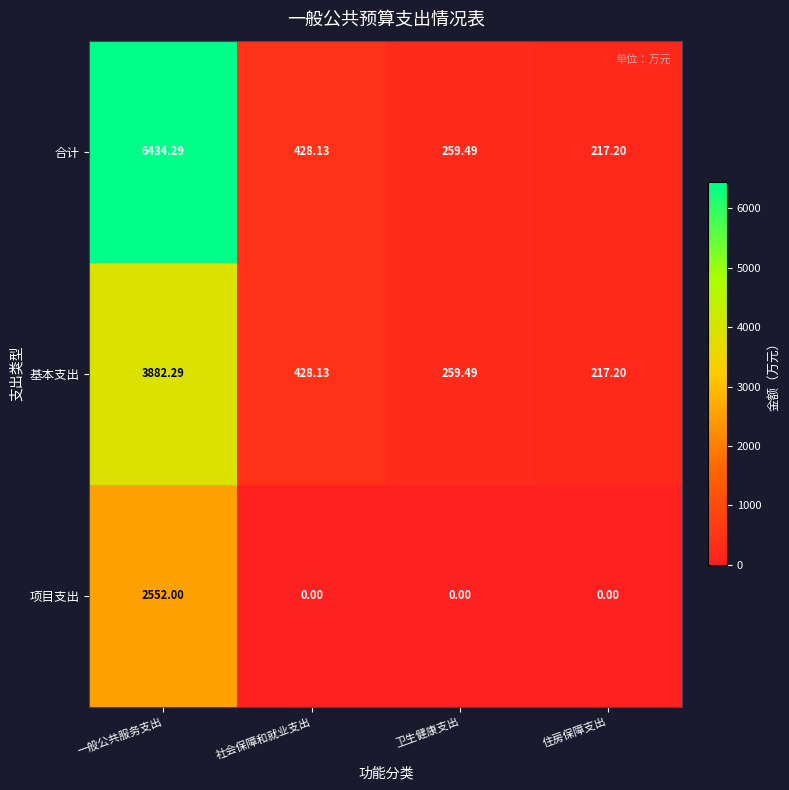

At which category is the sum across all series the highest?

一般公共服务支出